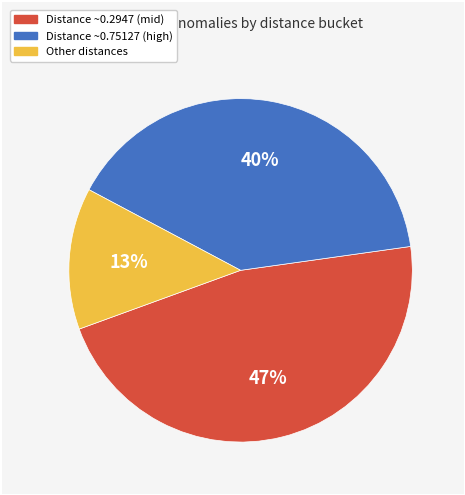

Does any single category account for the majority?

No